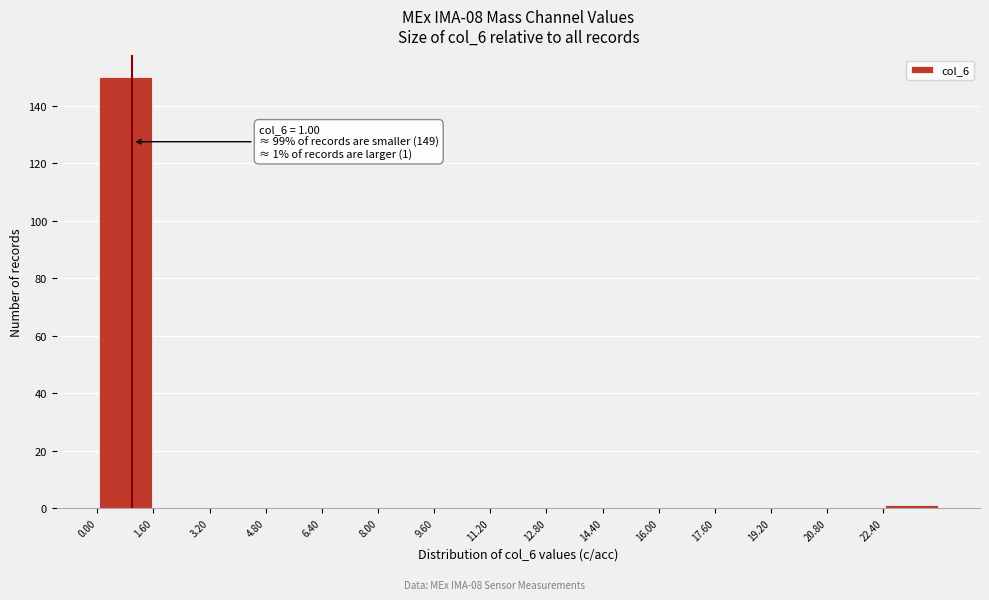

Which range on the x-axis has the tallest bar?

0.0 to 1.6